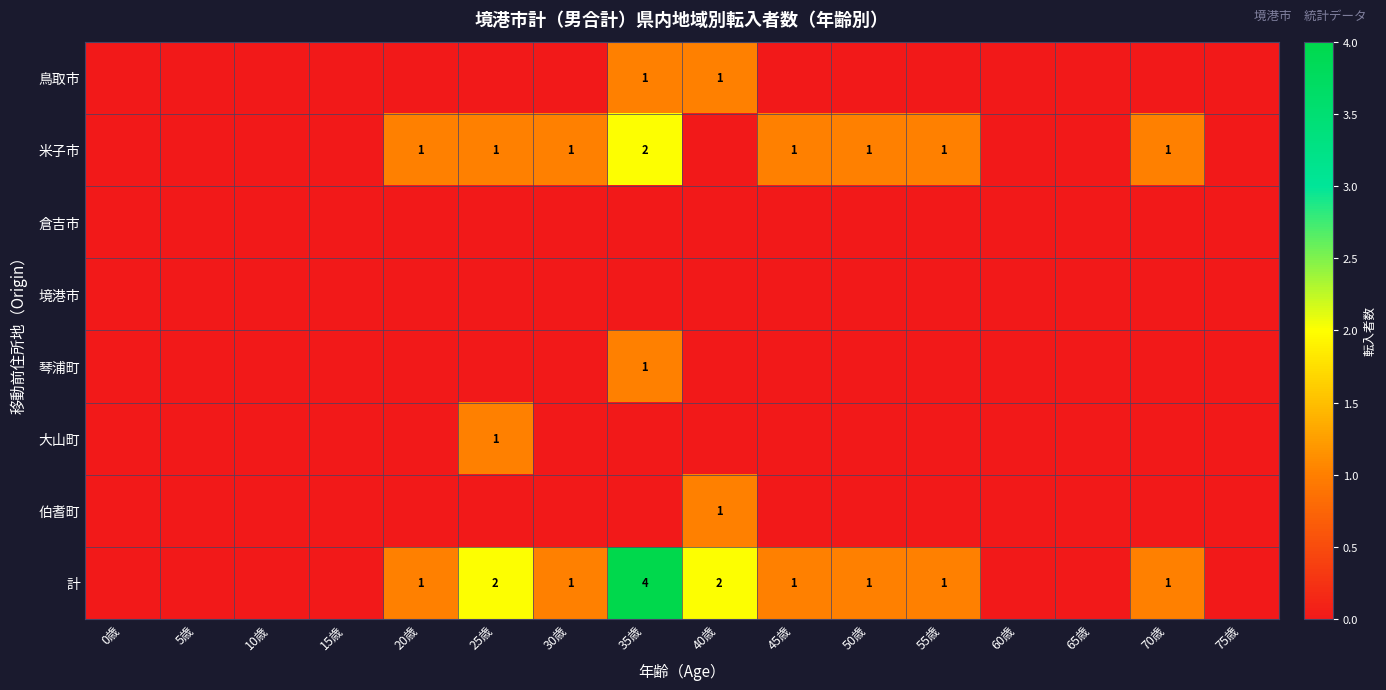

Is it true that 計 equals 1 at 50歳?

True